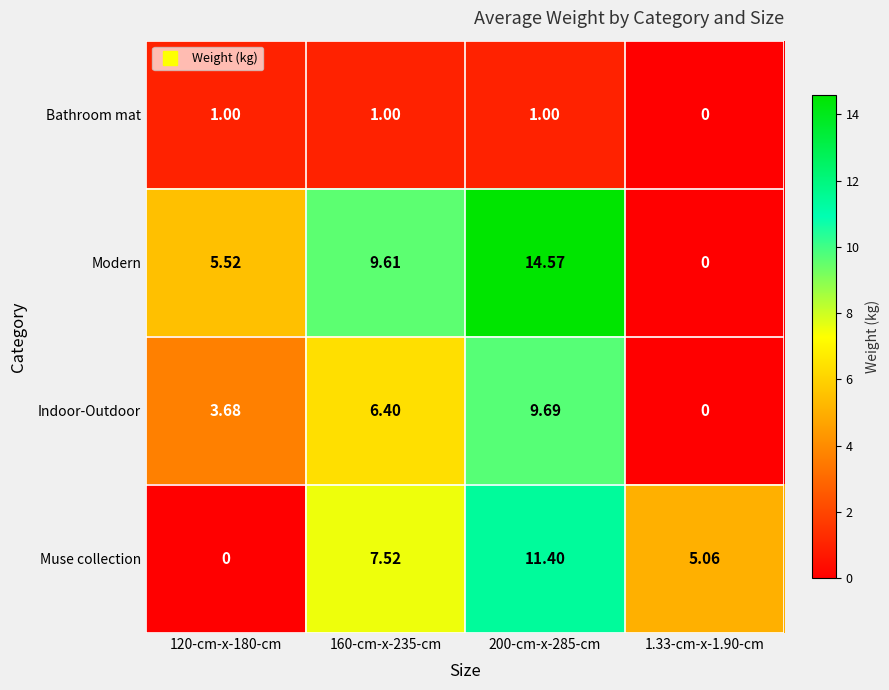

Which series has the largest range (max minus min)?

Modern